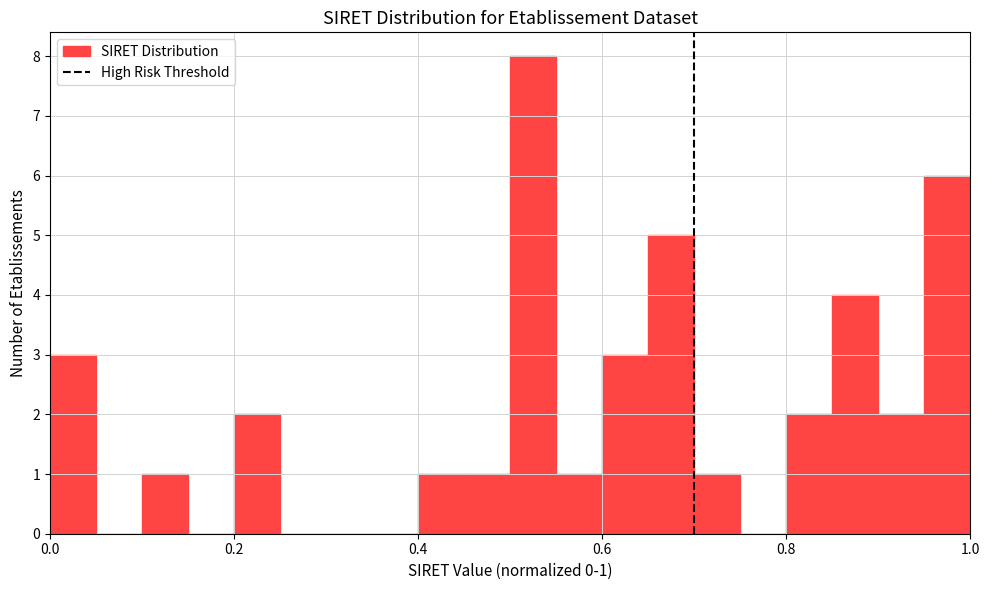

Around what value on the x-axis is the tallest bar? Give the approximate position of its centre, as read against the axis.

0.52